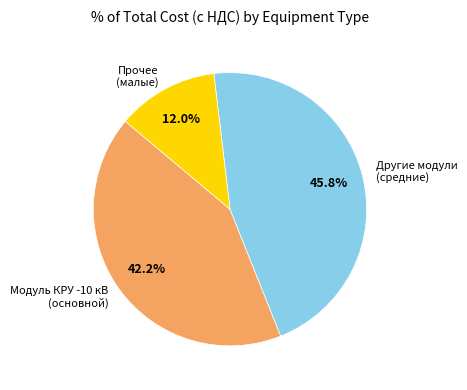

How many slices are in this pie chart?

3